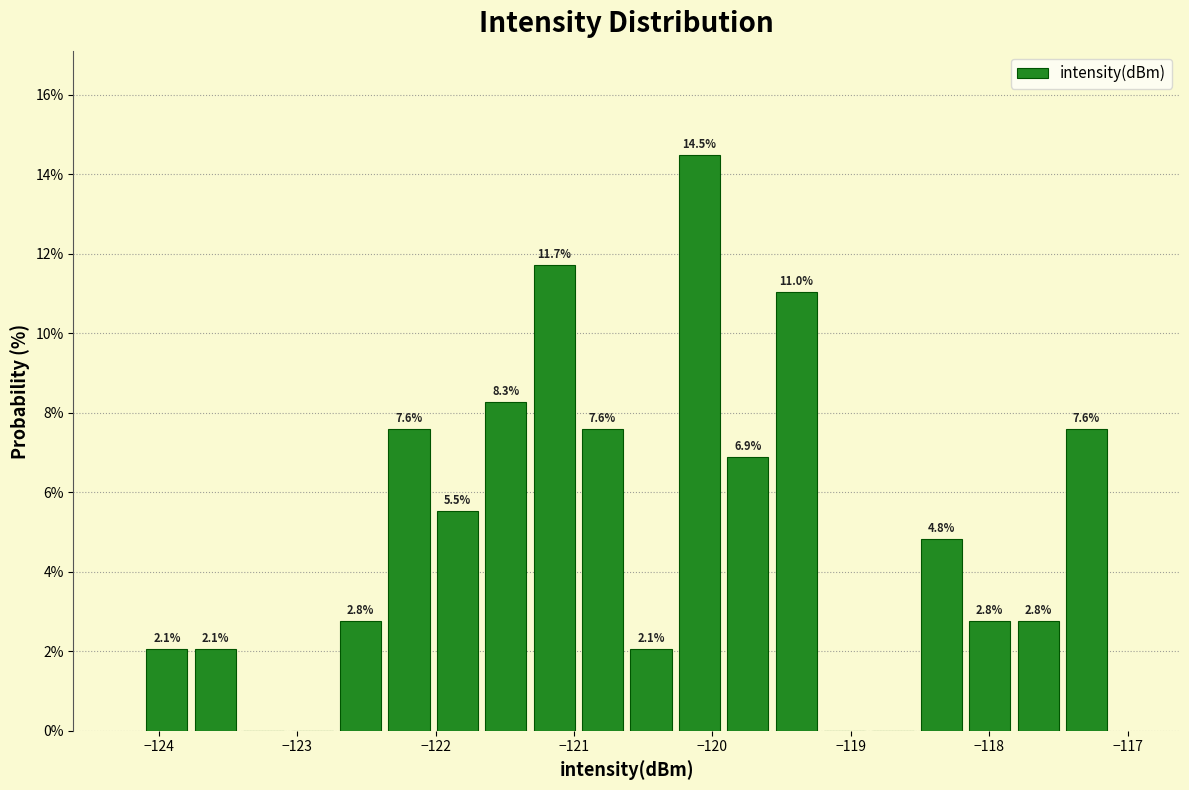

Around what value on the x-axis is the tallest bar? Give the approximate position of its centre, as read against the axis.

-120.1